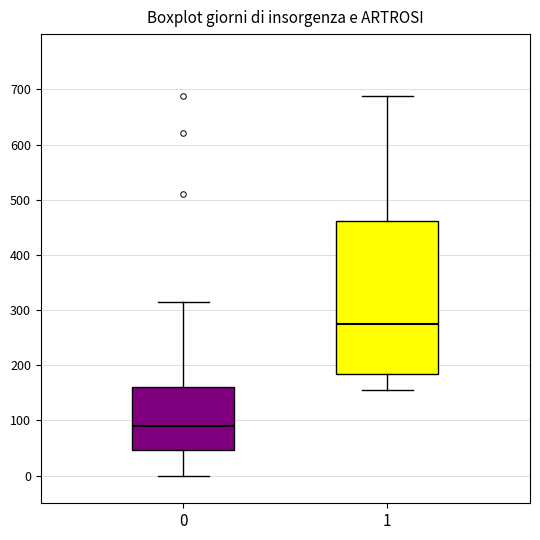

Reading left to right, read every box against the y-axis: the position of its median line, the range the box covers, and the ends of its whiskers. The values are not printed on the chart, so give them approximately, as read against the axis.

0: median 90, box 50 to 160, whiskers 0 to 310
1: median 280, box 190 to 460, whiskers 160 to 690